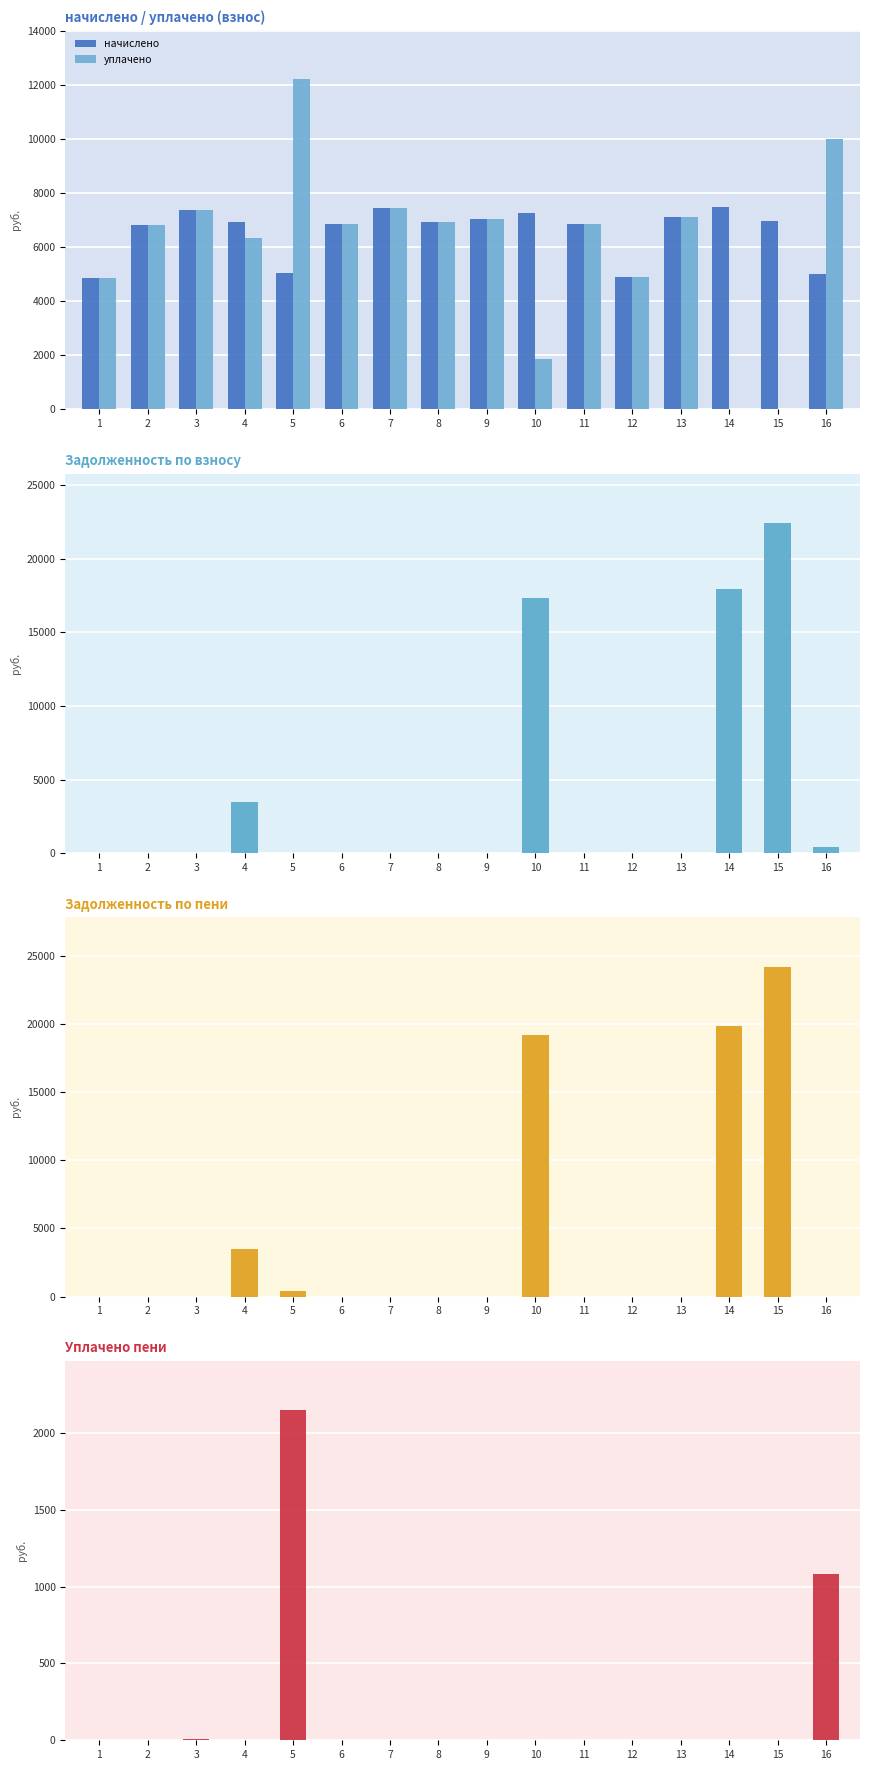

Rank the categories by задолж. взнос value from highest to lowest.

15, 14, 10, 4, 16, 1, 2, 3, 5, 6, 7, 8, 9, 11, 12, 13